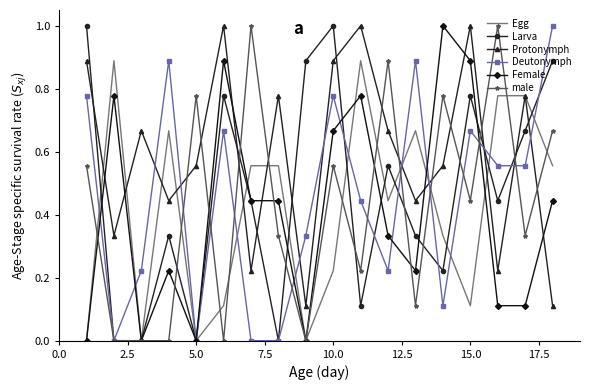

Count the Larva values in the range 0 to 1.

18